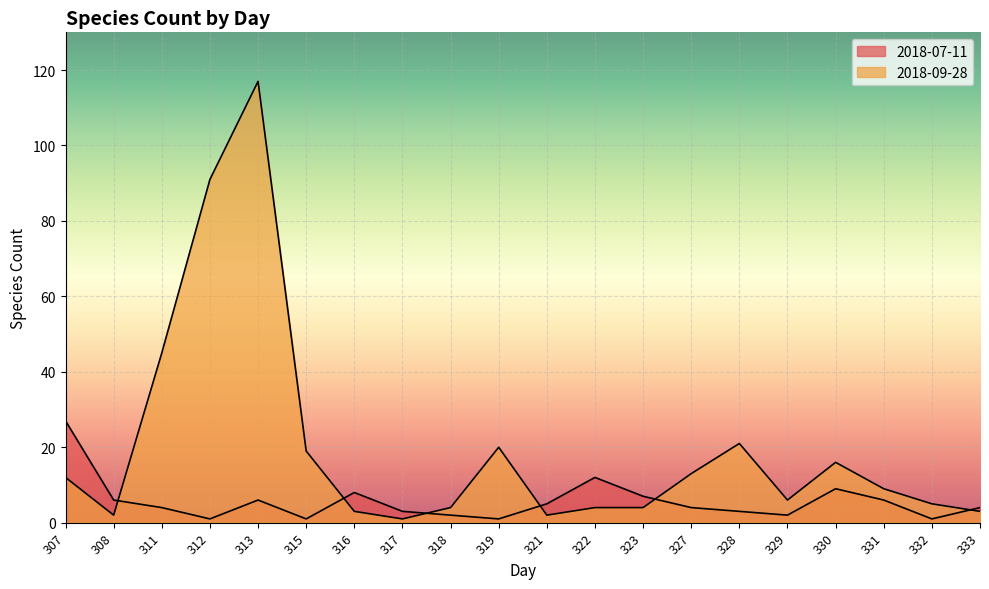

How many values in the 2018-07-11 series are below 4?

8